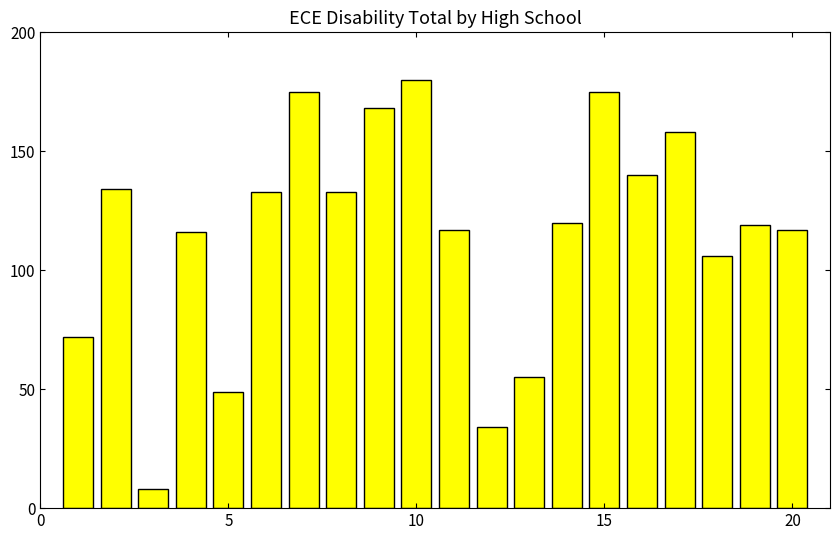

Reading left to right, transcribe all the data shown in this chart.

72	134	8	116	49	133	175	133	168	180	117	34	55	120	175	140	158	106	119	117